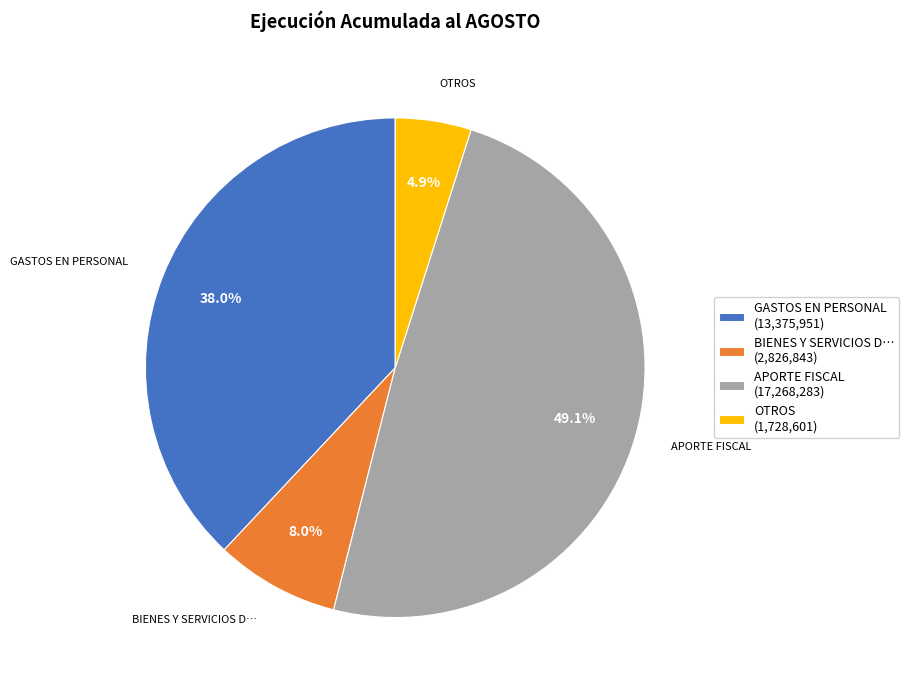

Which category has the smallest portion of the pie?

OTROS (1,728,601)